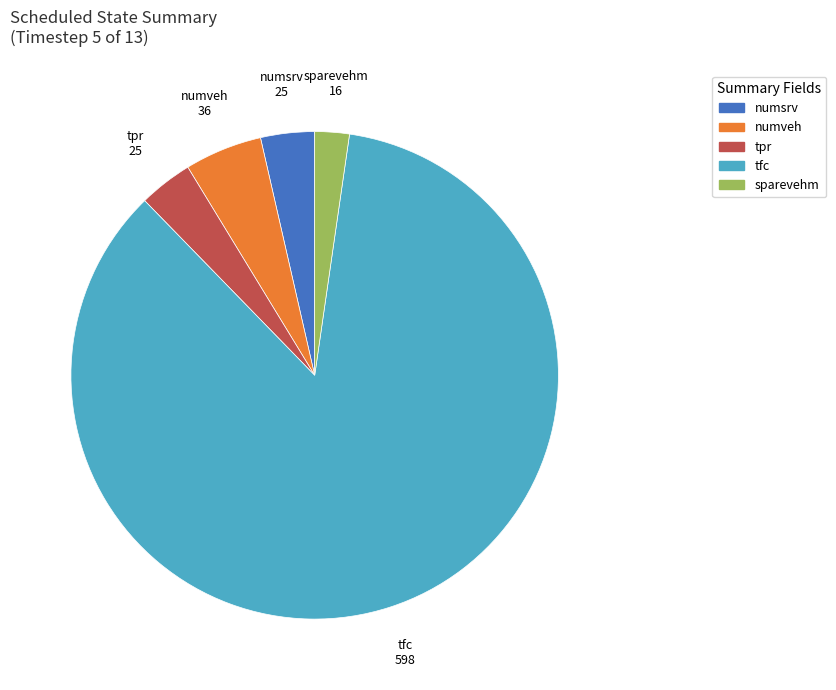

The sparevehm slice represents 2% of the pie. True or false?

True